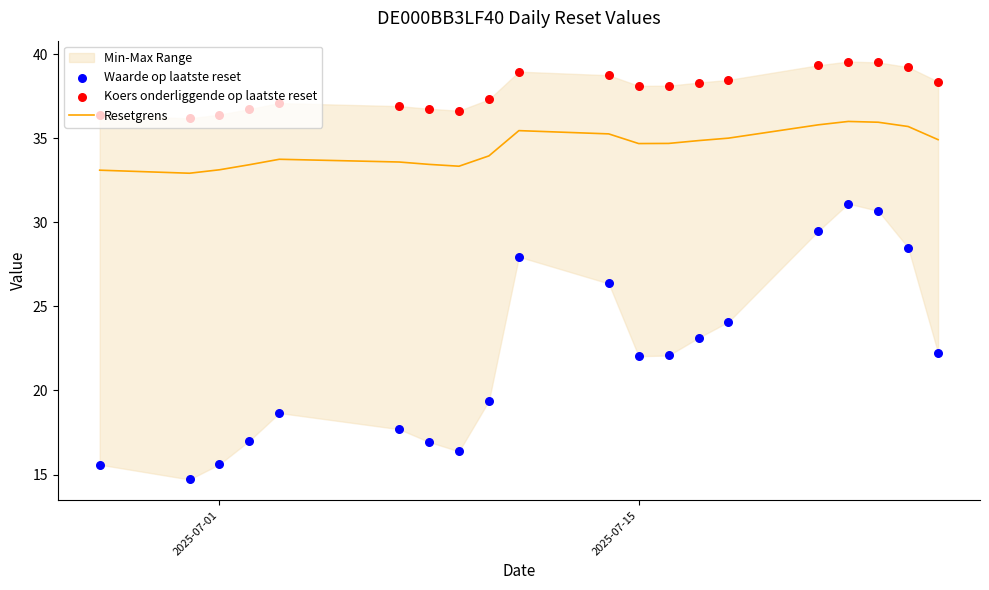

Which series has the widest spread of Y values?

Waarde op laatste reset